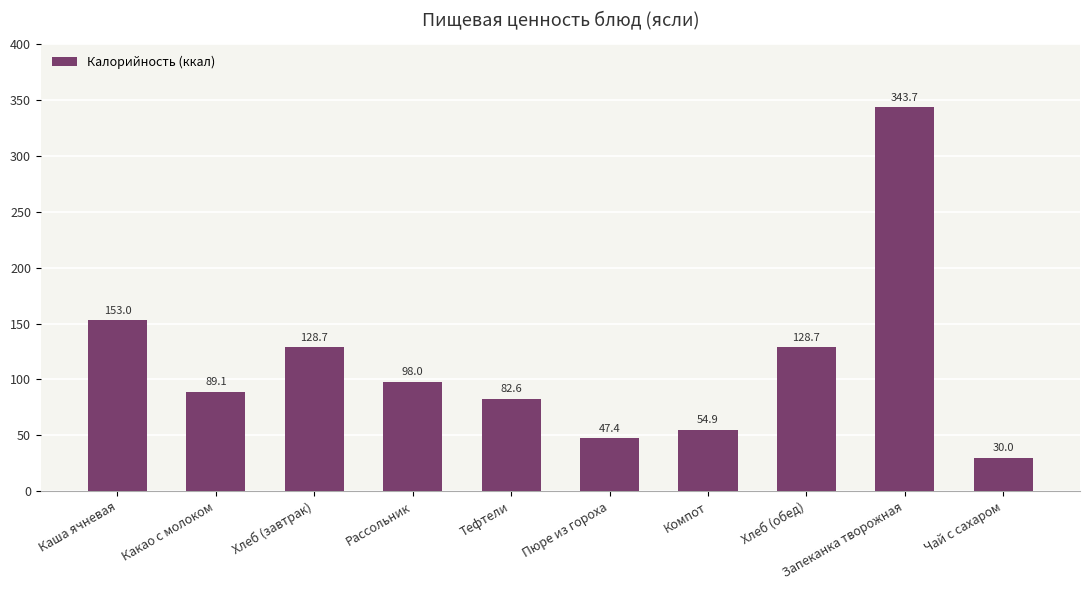

The chart shows a value of 30.0 at Чай с сахаром. True or false?

True